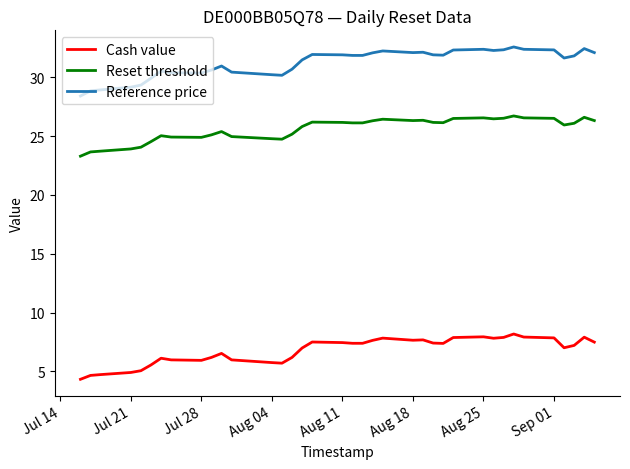

Which series has the widest spread of values?

Reference price